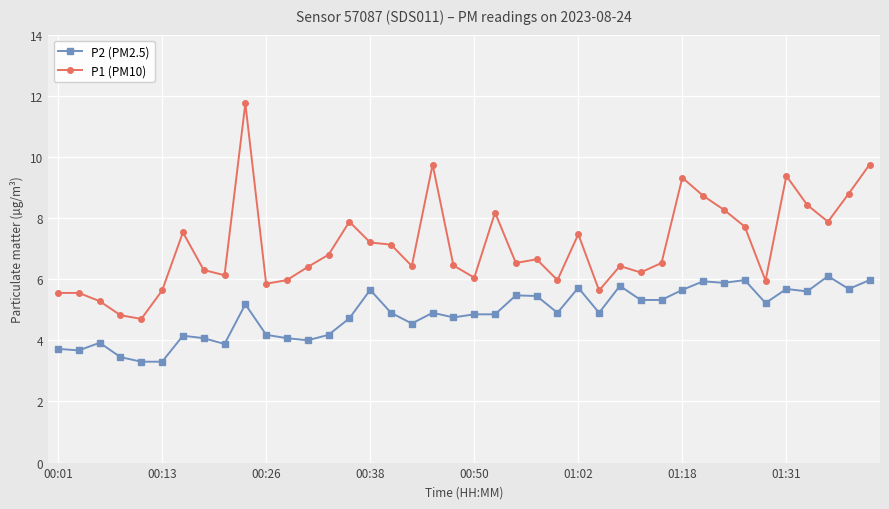

What is the value of the P1 (PM10) point at the 15th from the left?

7.9